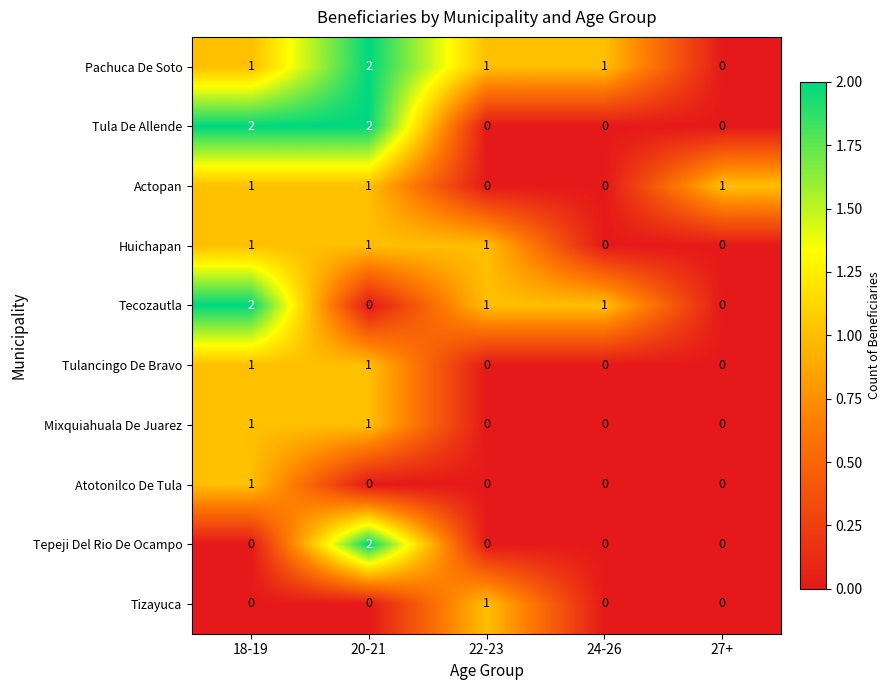

Which series has the largest total across all categories?

Pachuca De Soto